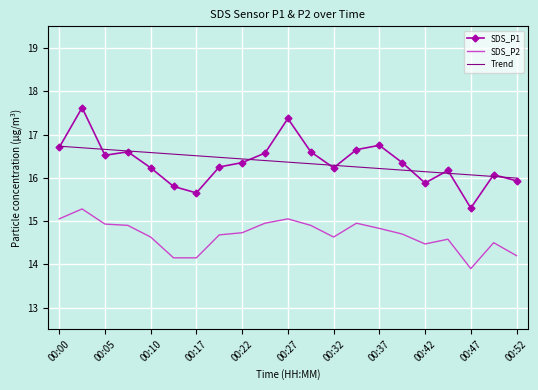

True or false: SDS_P2 and Trend cross at least once.

False